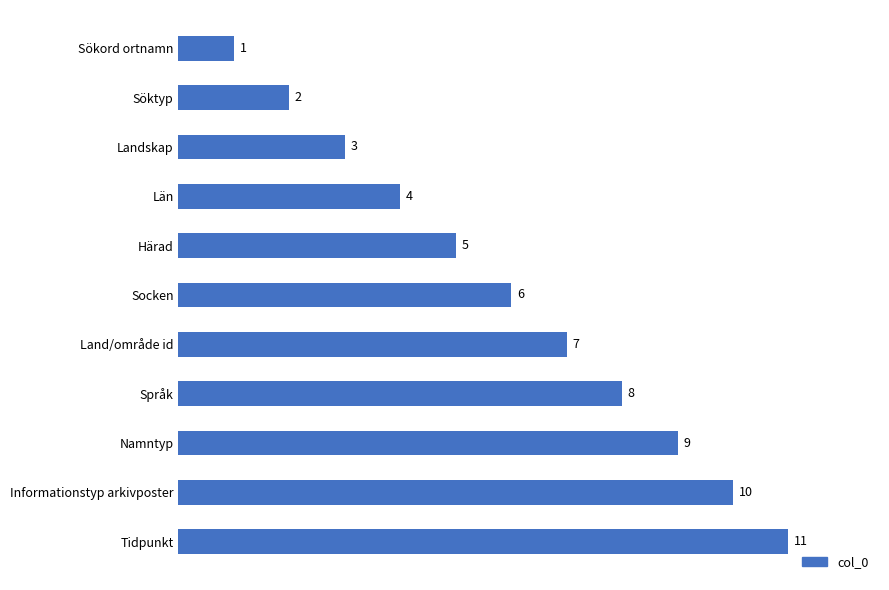

Where is the data nearest to the value 6?

Socken